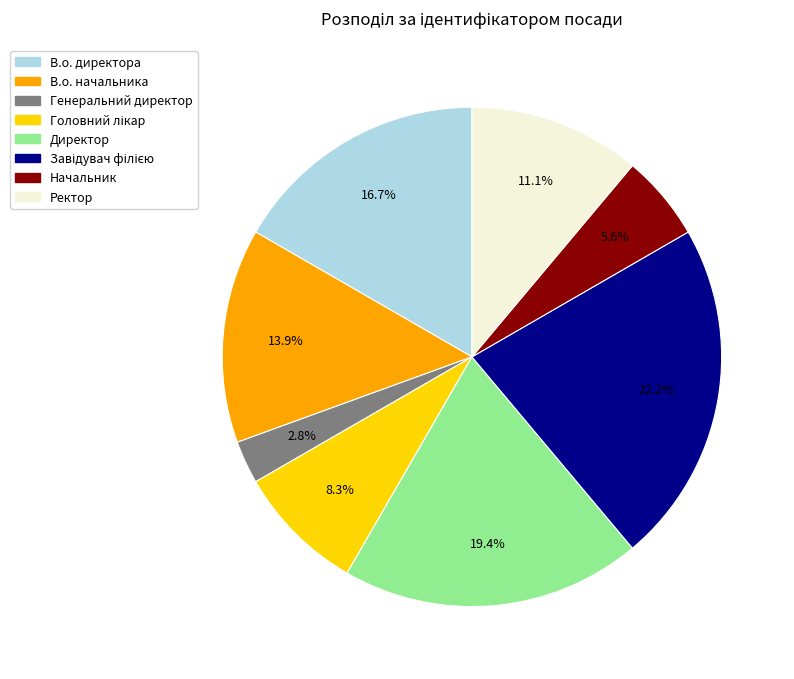

Does В.о. начальника account for over 50% of the chart?

No